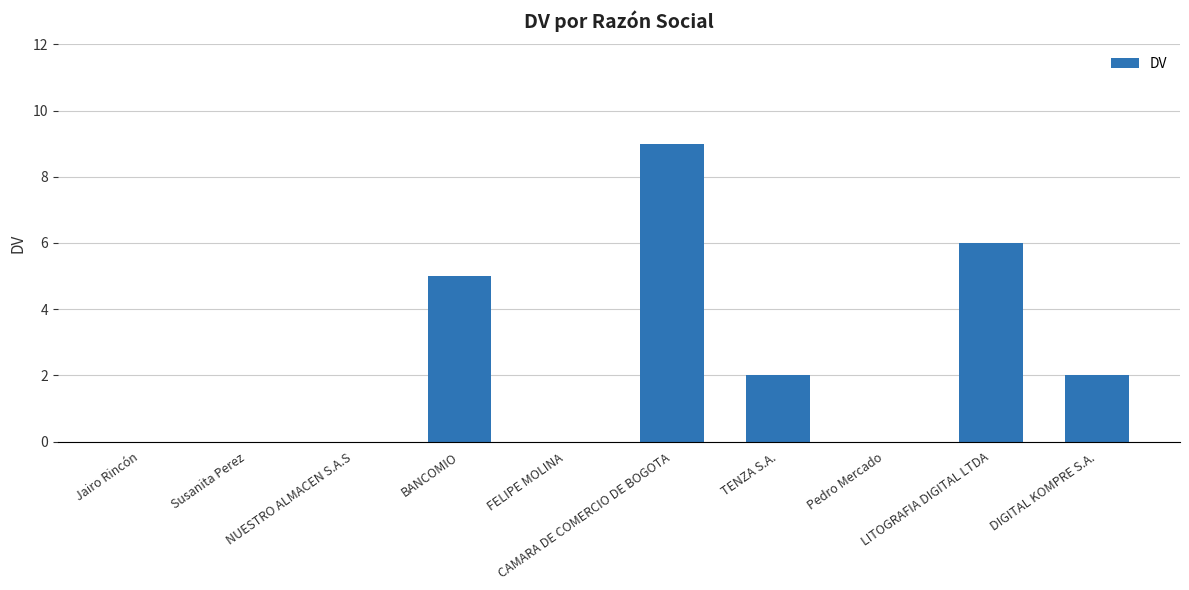

Does the chart contain stacked bars?

No